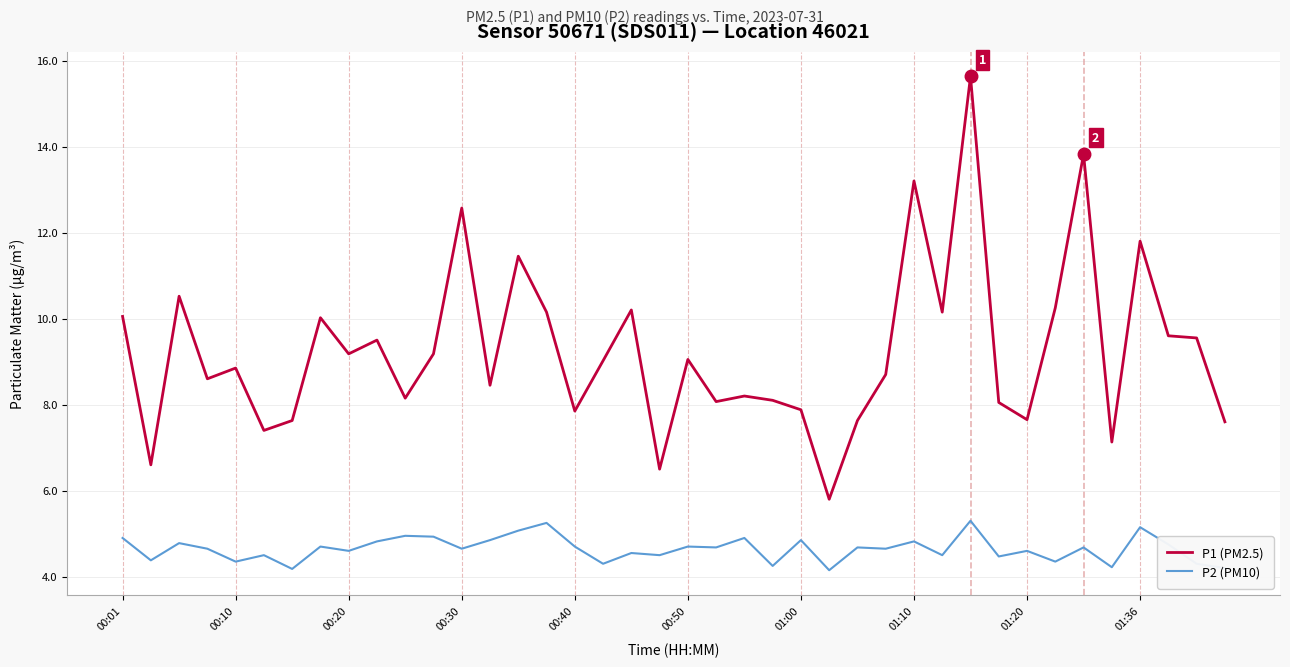

Is this an area chart (filled region under the line)?

No